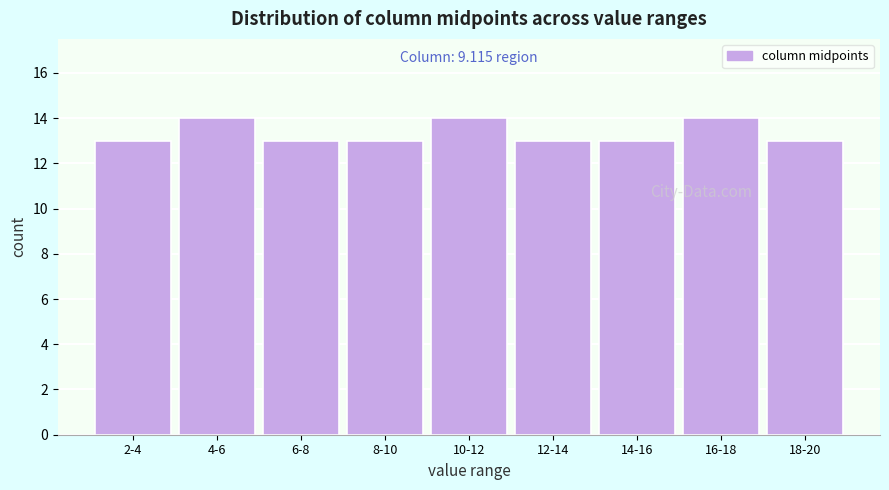

Reading left to right, transcribe all the data shown in this chart.

13	14	13	13	14	13	13	14	13